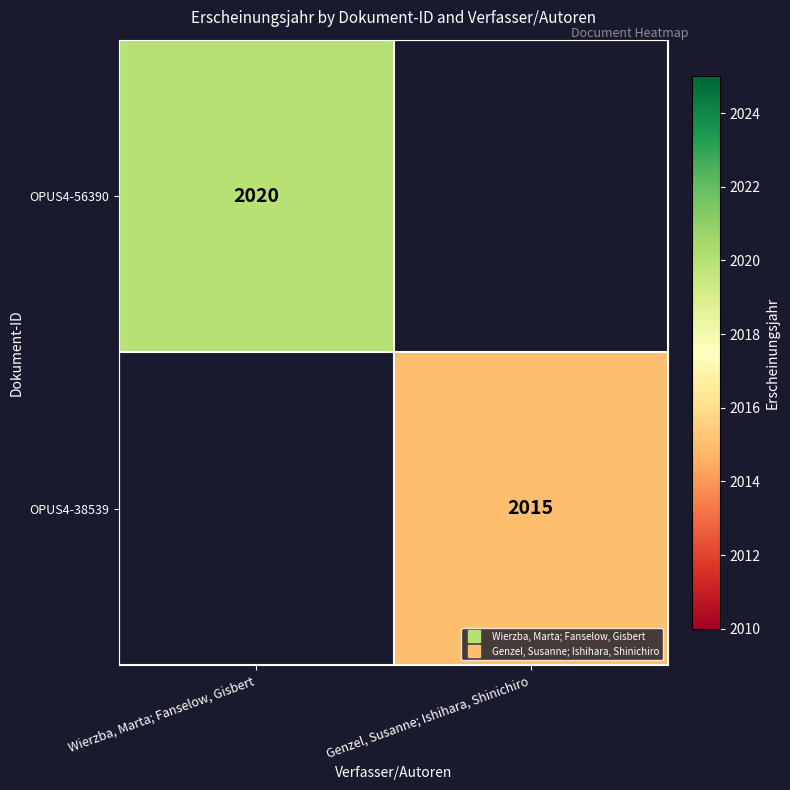

List the series in order of their overall mean, highest first.

OPUS4-56390, OPUS4-38539